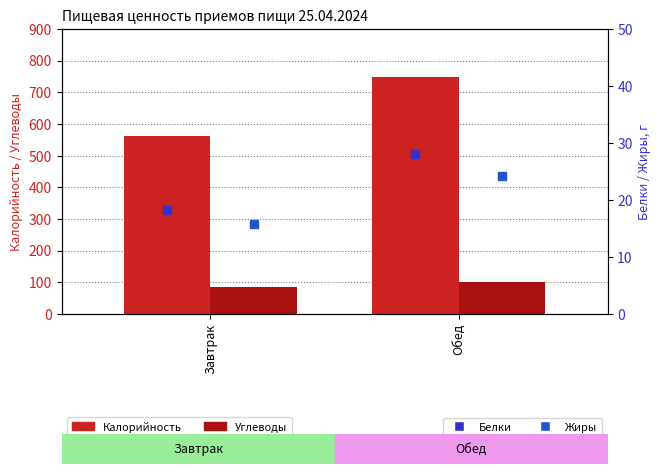

What is the greatest value displayed?

749.2